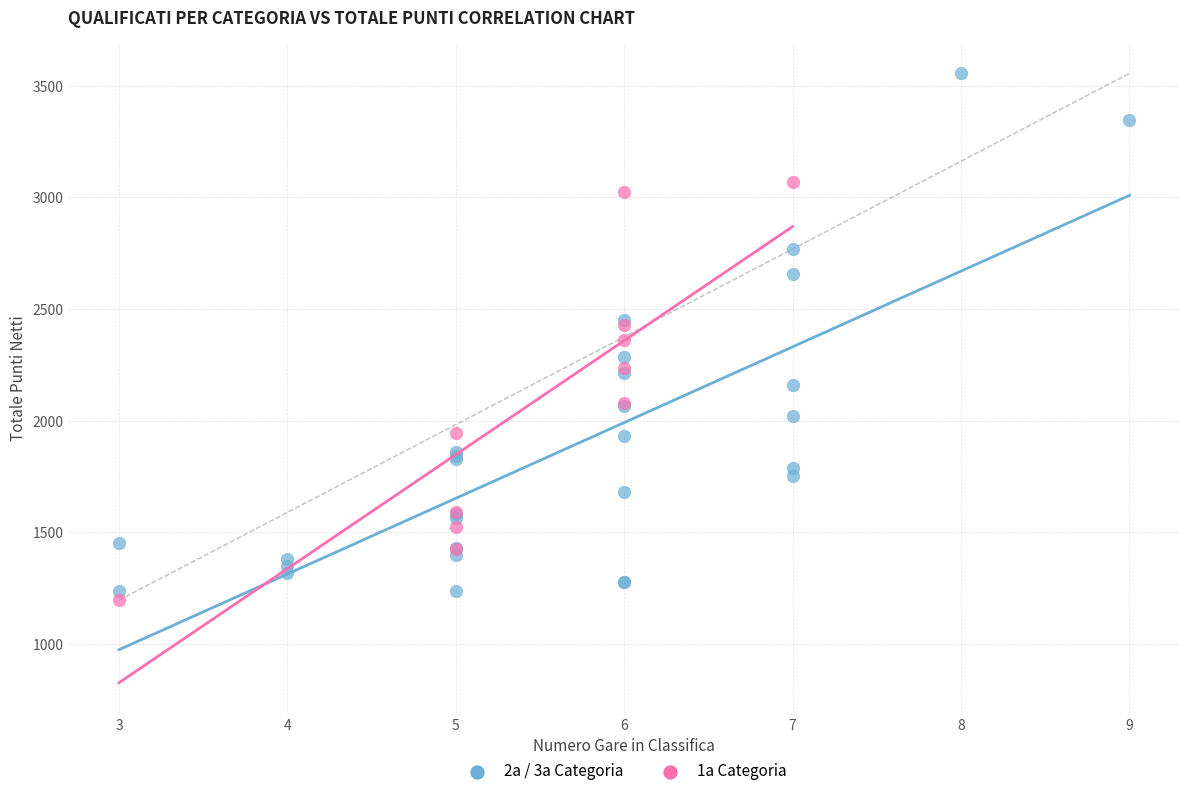

Which series reaches the maximum Y coordinate?

2a / 3a Categoria